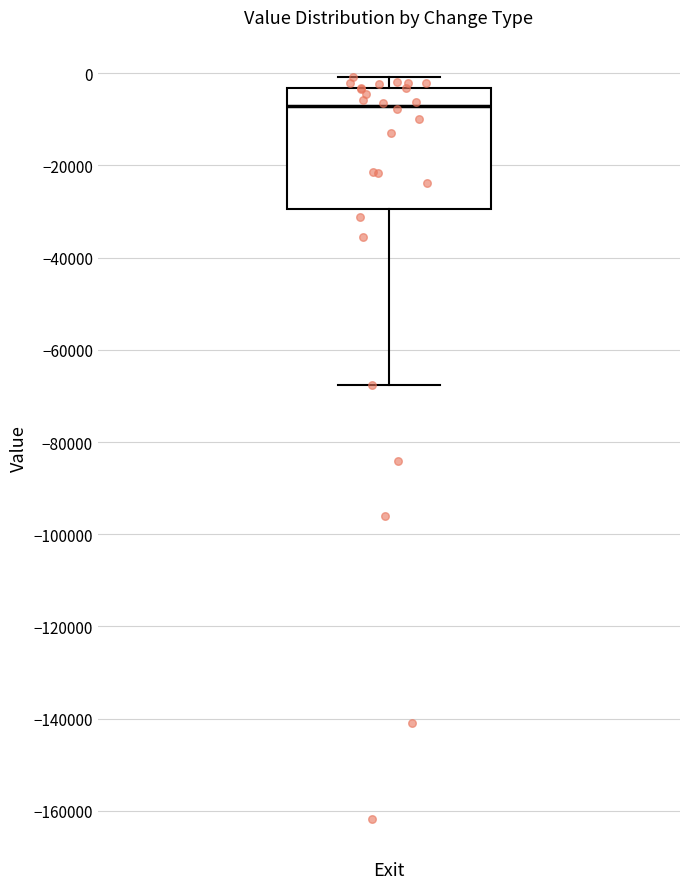

Transcribe this box plot: give where the median line is, the range the box spans, and where the two whiskers end, as read against the y-axis. The values are not printed on the chart, so give them approximately, as read against the axis.

median -8000, box -30000 to -4000, whiskers -68000 to 0